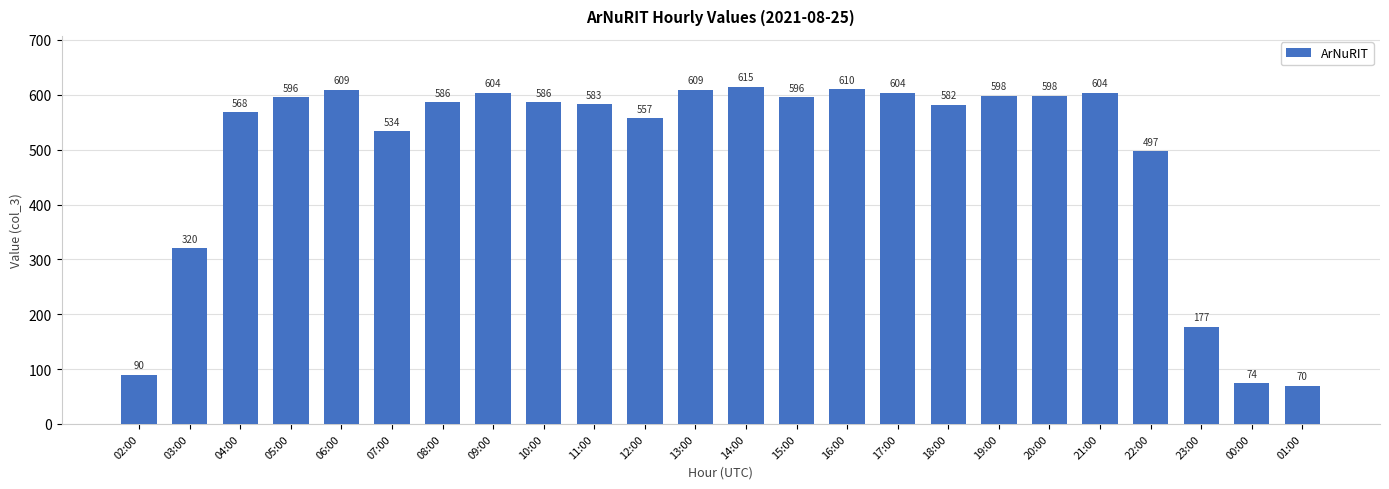

What is the value of the 5th bar from the left?

609